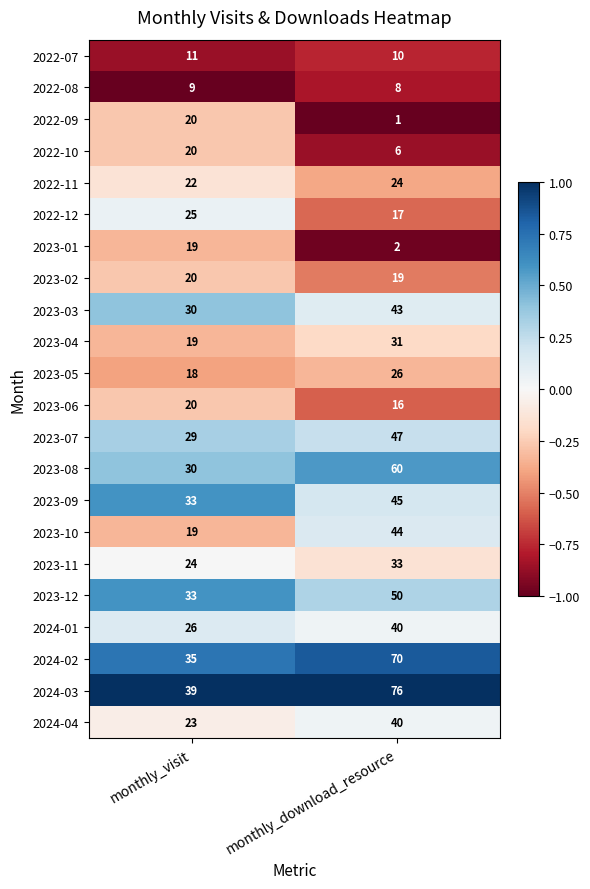

How many series are shown in this chart?

22